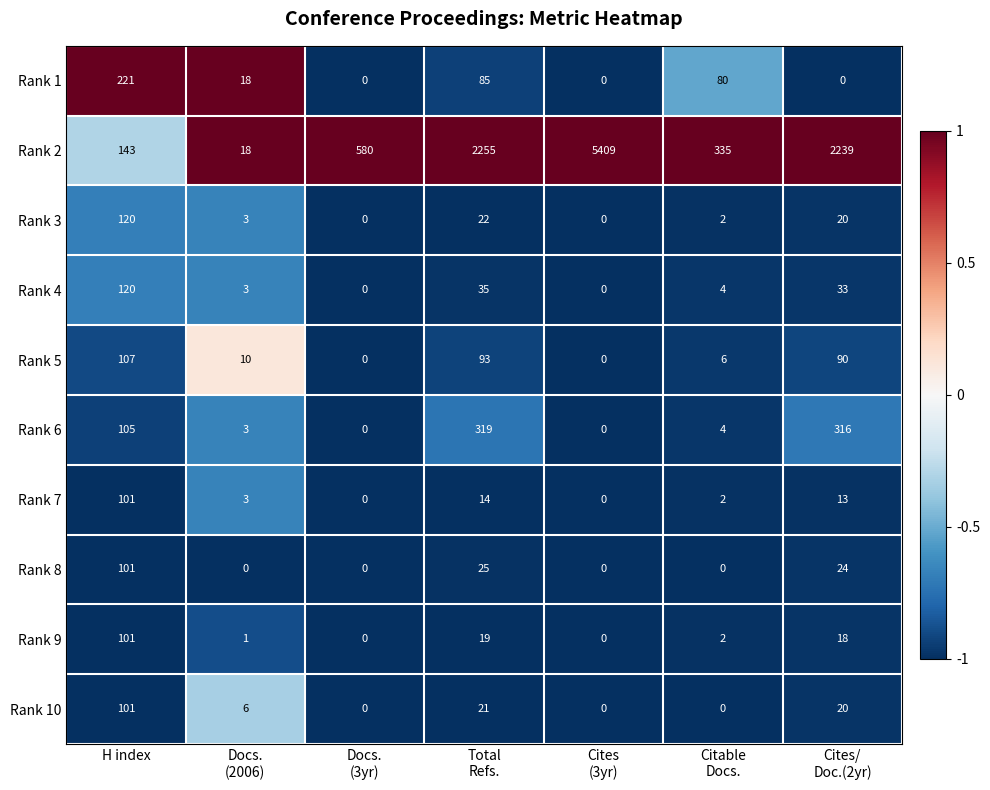

What is the greatest value displayed?

5409